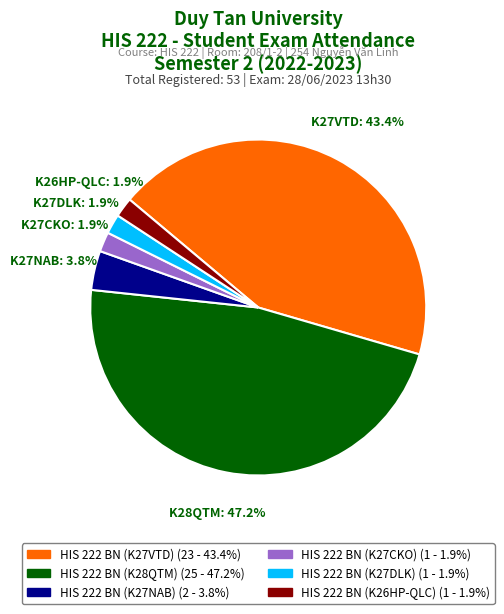

What percentage is NOT represented by HIS 222 BN (K27NAB)?

96.2%